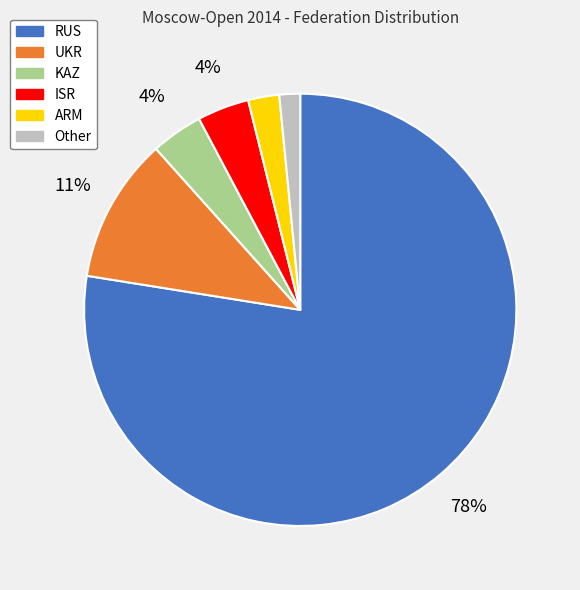

Does RUS represent more than half of the total?

Yes